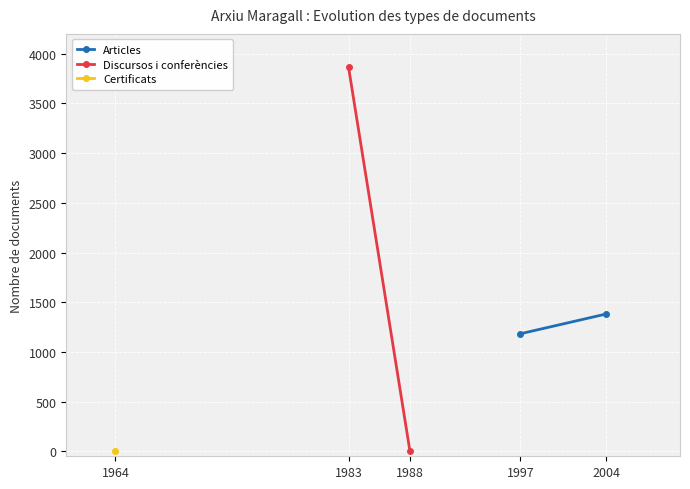

True or false: Articles has a value of 1883 at 2004.

False